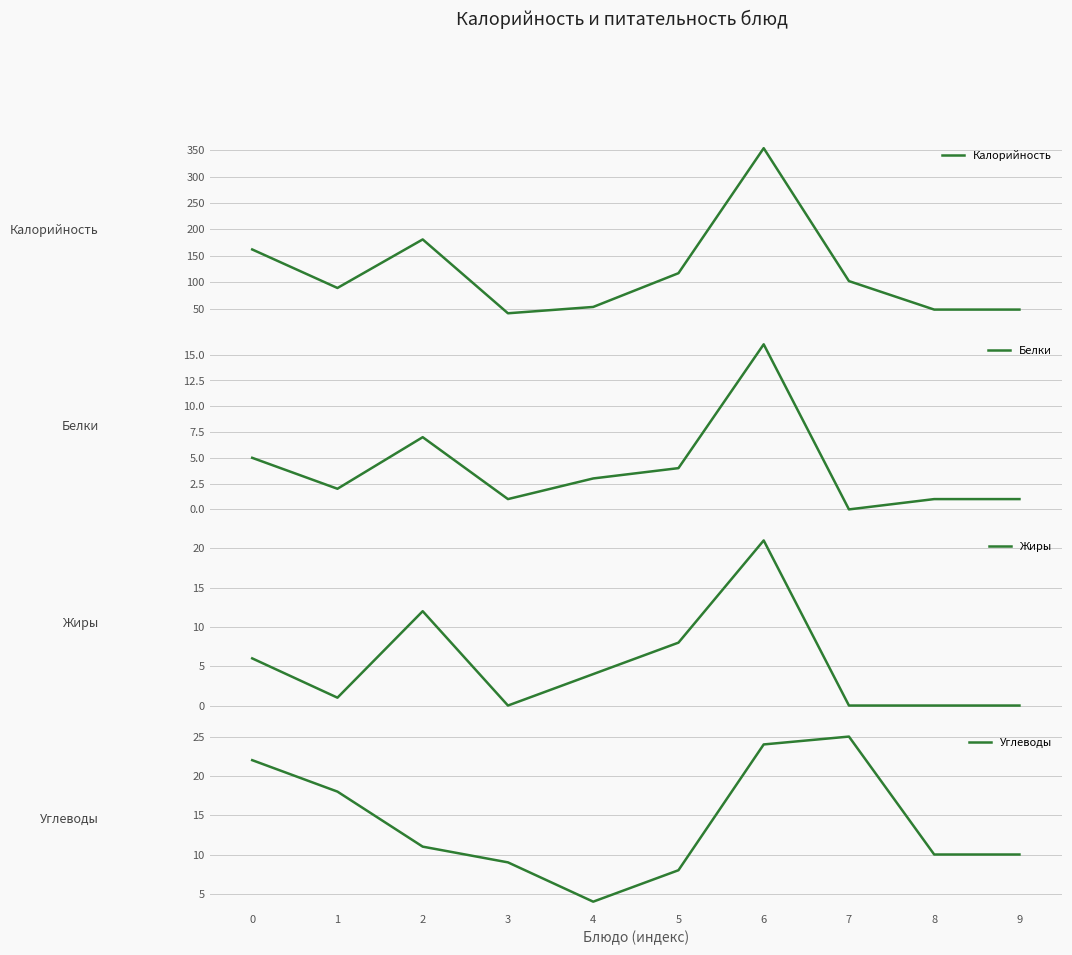

What are all the series names shown in the legend?

Калорийность, Белки, Жиры, Углеводы